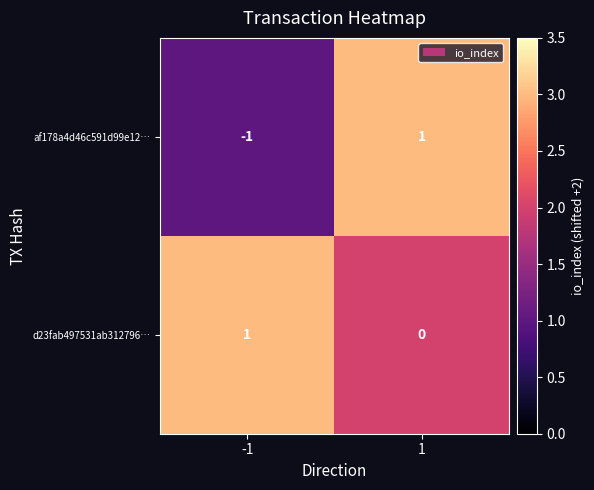

Which series has the largest range (max minus min)?

af178a4d46c591d99e12…